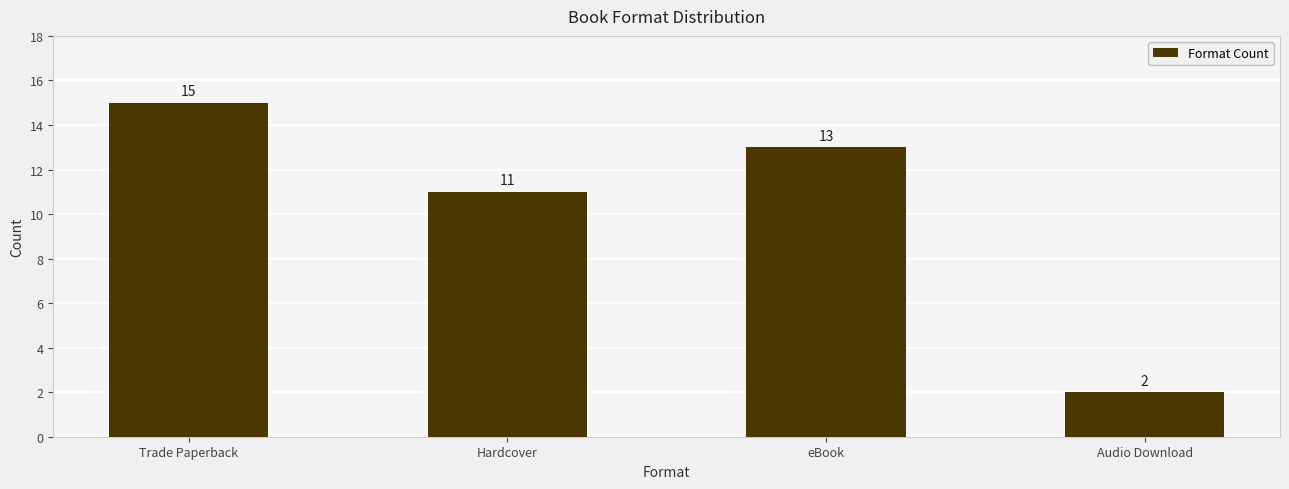

Between eBook and Hardcover, which is larger?

eBook